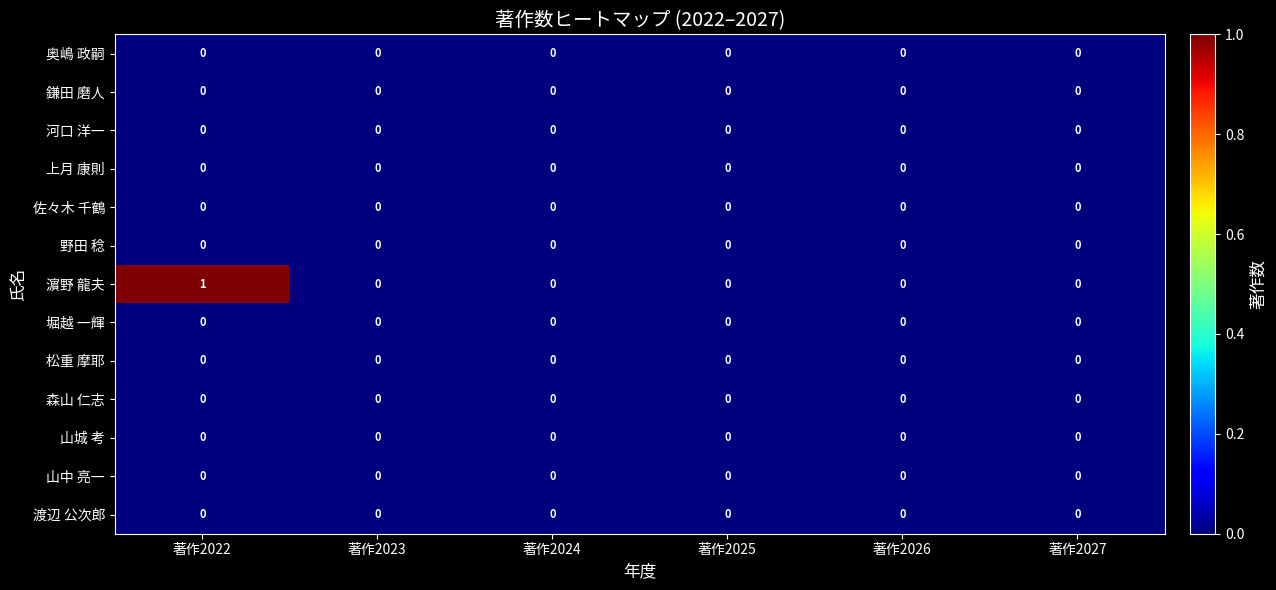

Between 著作2022 and 著作2027, which series saw the biggest shift?

濵野 龍夫